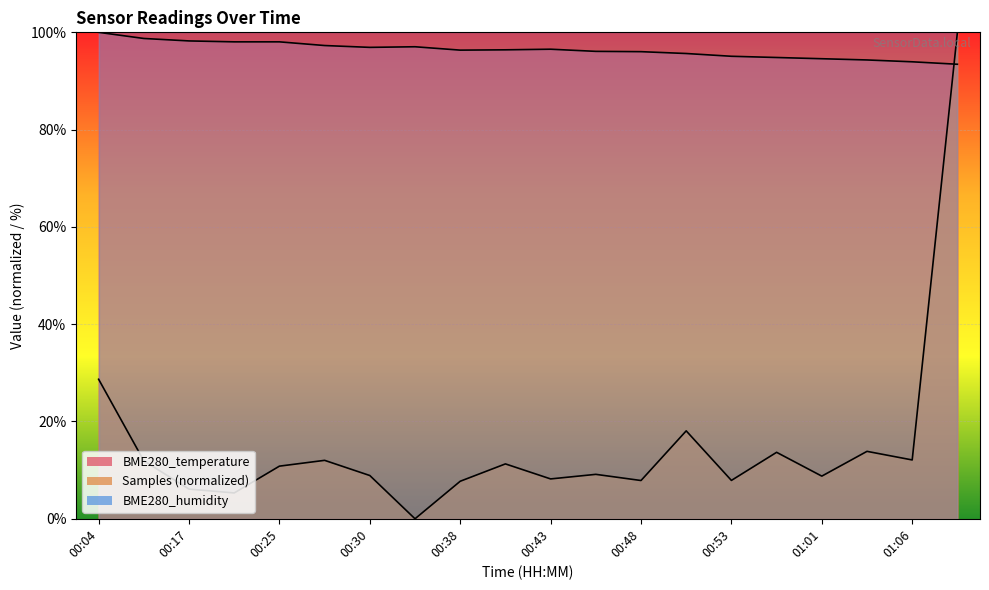

Rank the categories by Samples value from lowest to highest.

00:33, 00:20, 00:17, 00:38, 00:48, 00:53, 00:43, 01:01, 00:30, 00:46, 00:25, 00:40, 00:12, 00:28, 01:06, 00:58, 01:04, 00:51, 00:04, 01:09